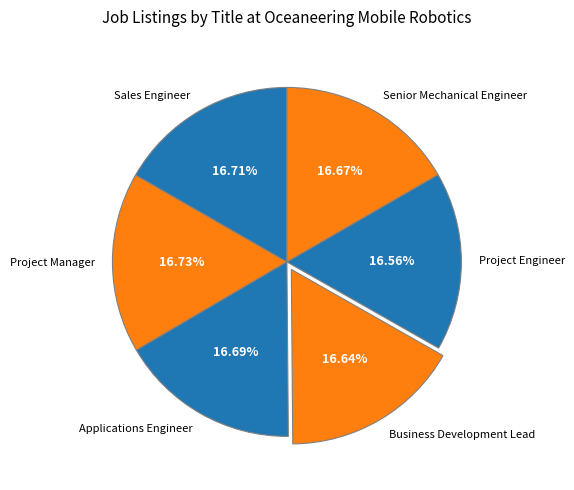

To the nearest percent, what is the average slice percentage?

17%